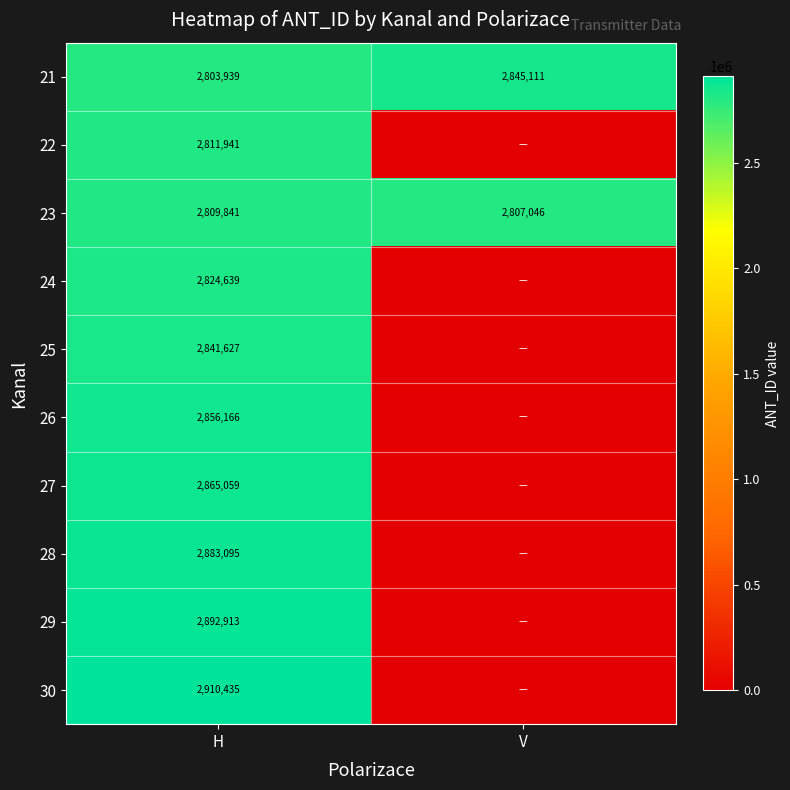

The value of 29 at H is 919302. True or false?

False